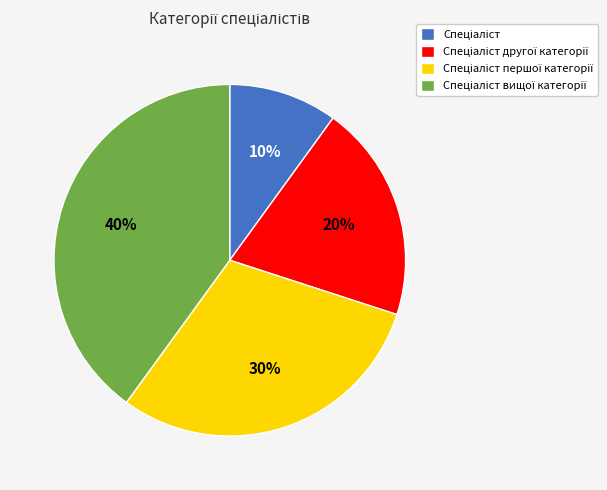

To the nearest percent, what is the average slice percentage?

25%